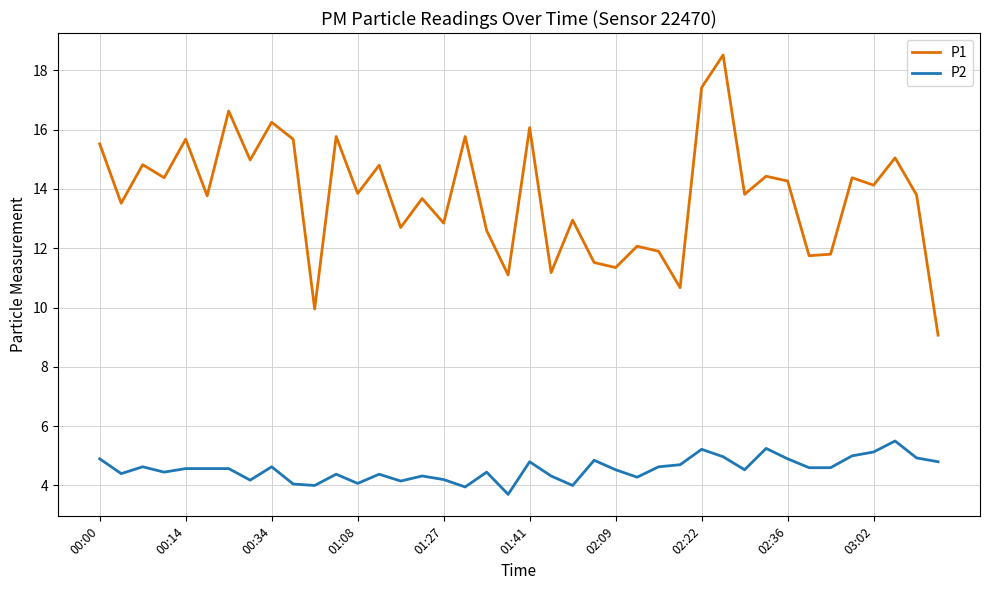

Rank the series by their maximum value, from lowest to highest.

P2, P1